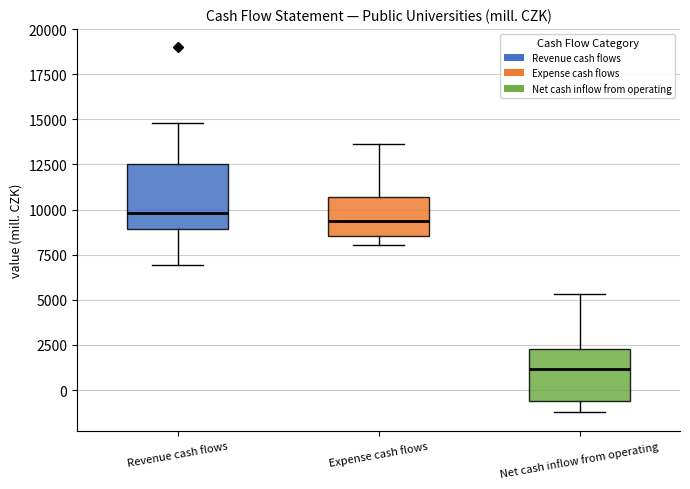

Where is the upper edge of the box for Expense cash flows on the y-axis? The values are not printed on the chart, so give them approximately, as read against the axis.

10500